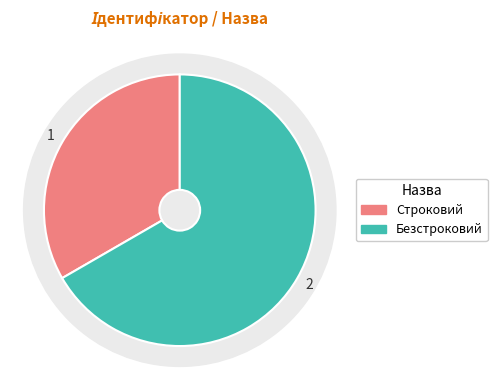

What is the change in value from Строковий to Безстроковий?

+1